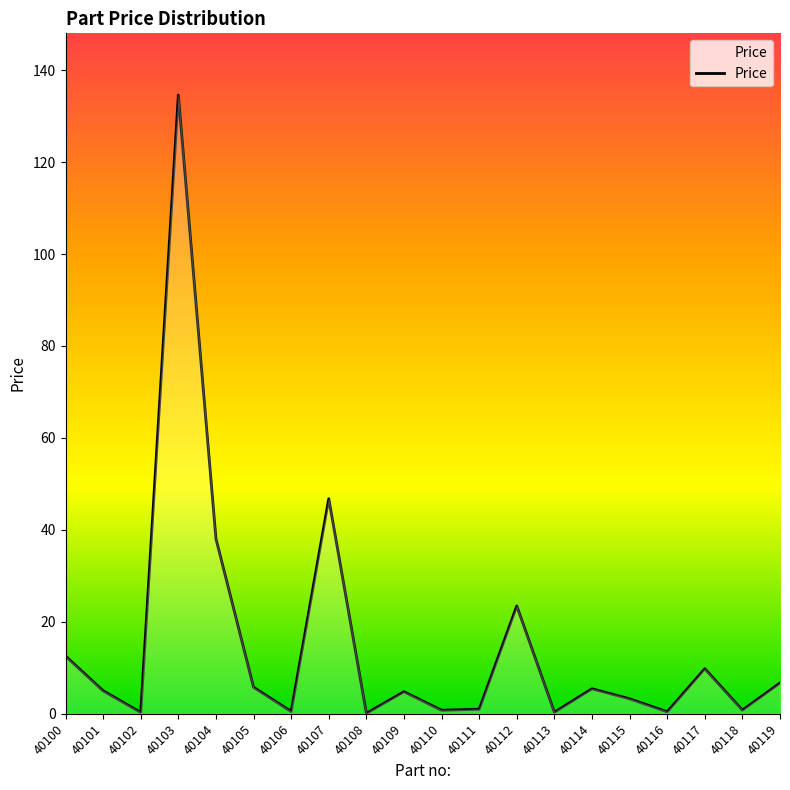

What is the difference between the values at 40104 and 40103?

96.5